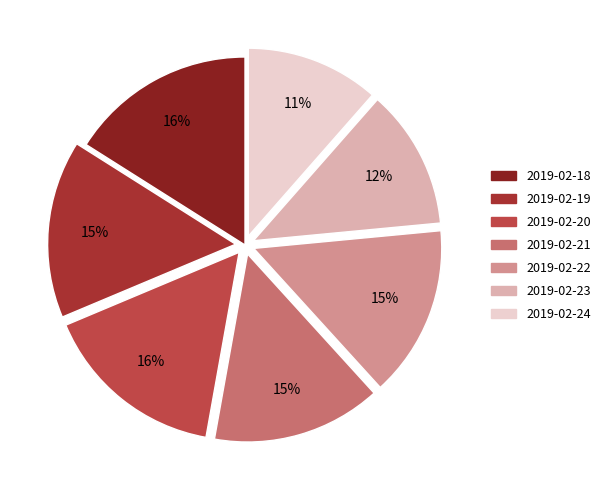

Which category has the smallest portion of the pie?

2019-02-24